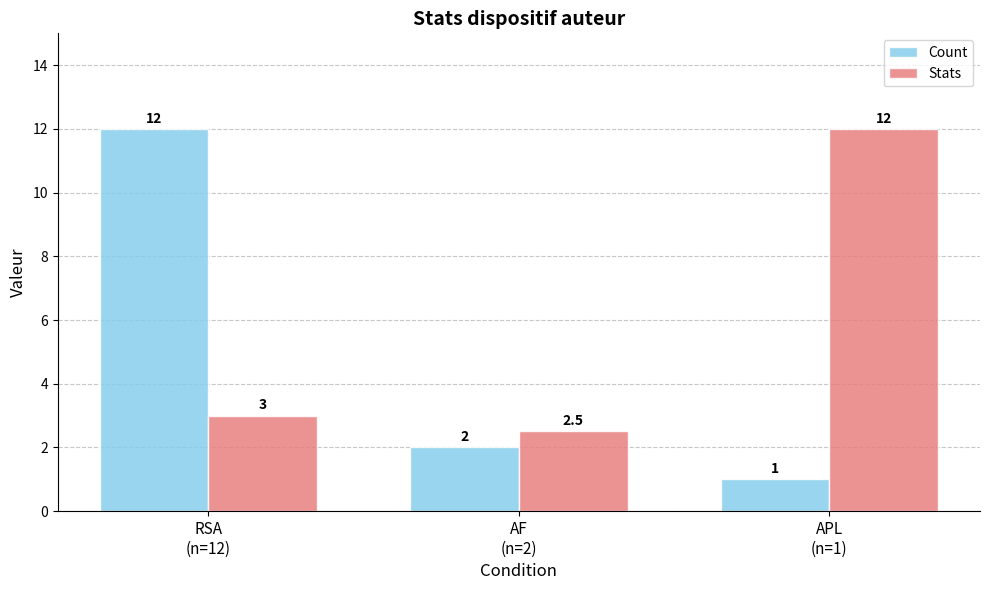

How many groups of bars are there?

3